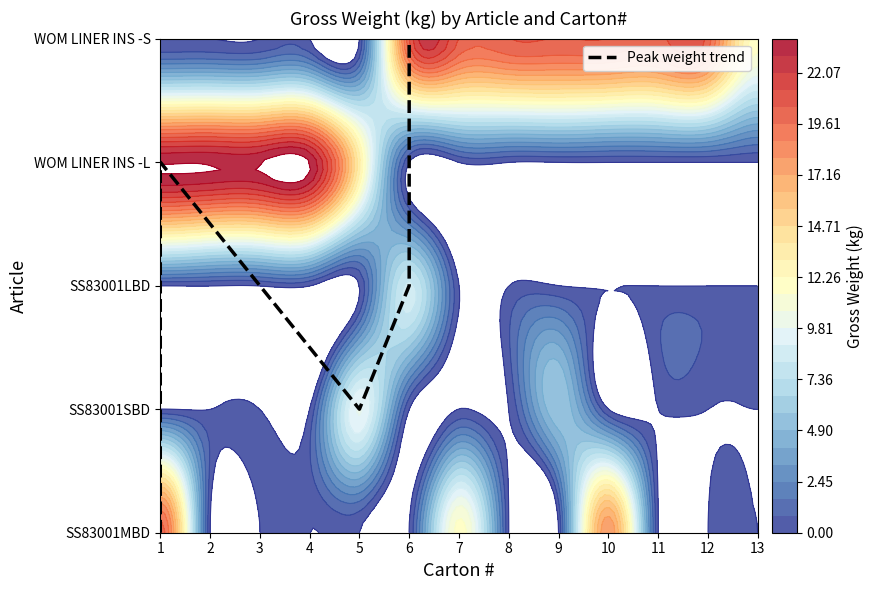

How many values are above zero?

4